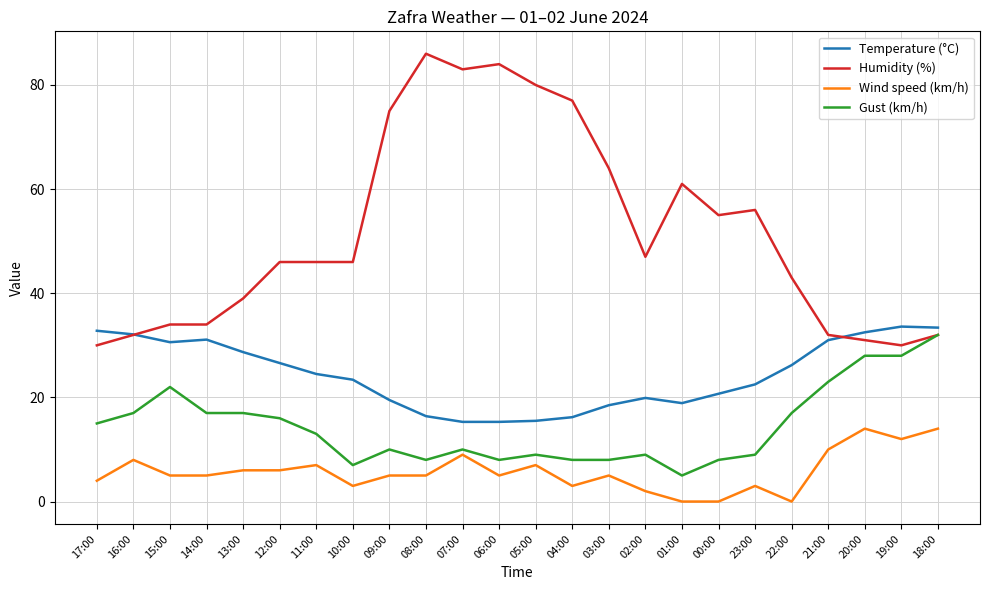

What is the total value across all series at 00:00?

83.7